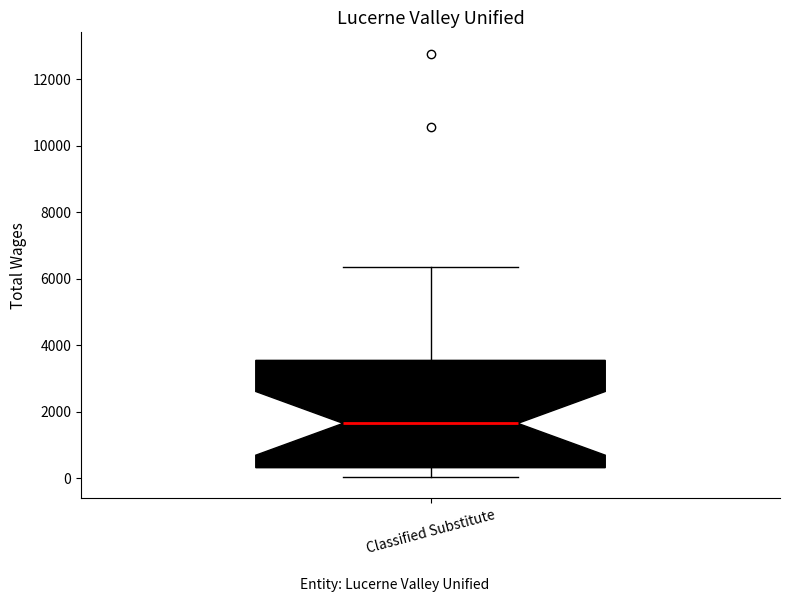

Where does the lower whisker of the box for Classified Substitute end on the y-axis? The values are not printed on the chart, so give them approximately, as read against the axis.

0